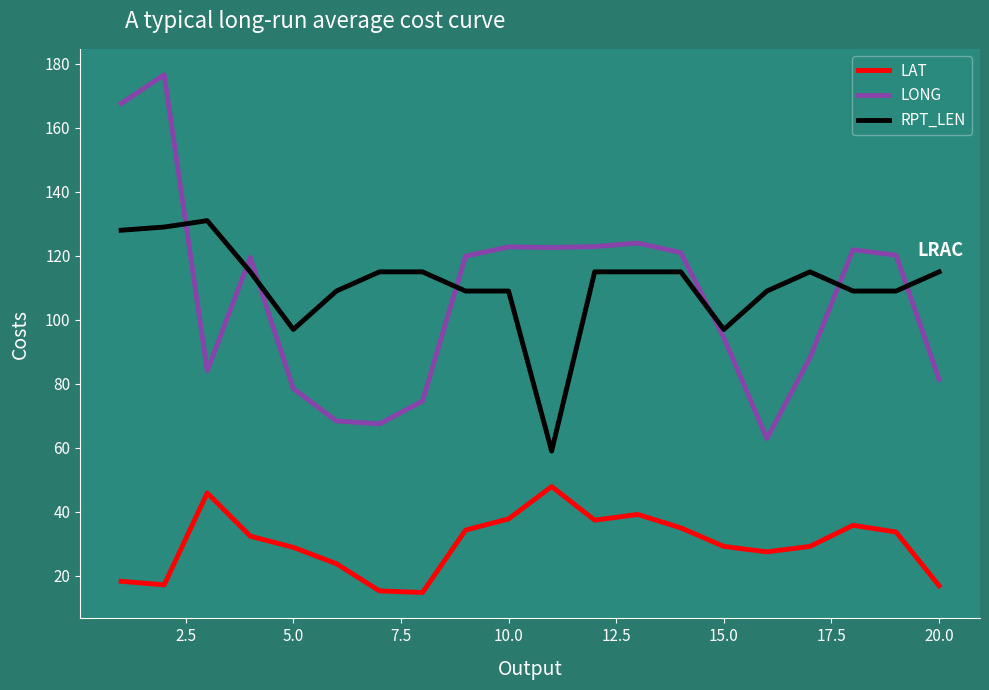

In LONG, how many points are higher than both neighbors (excluding endpoints)?

5